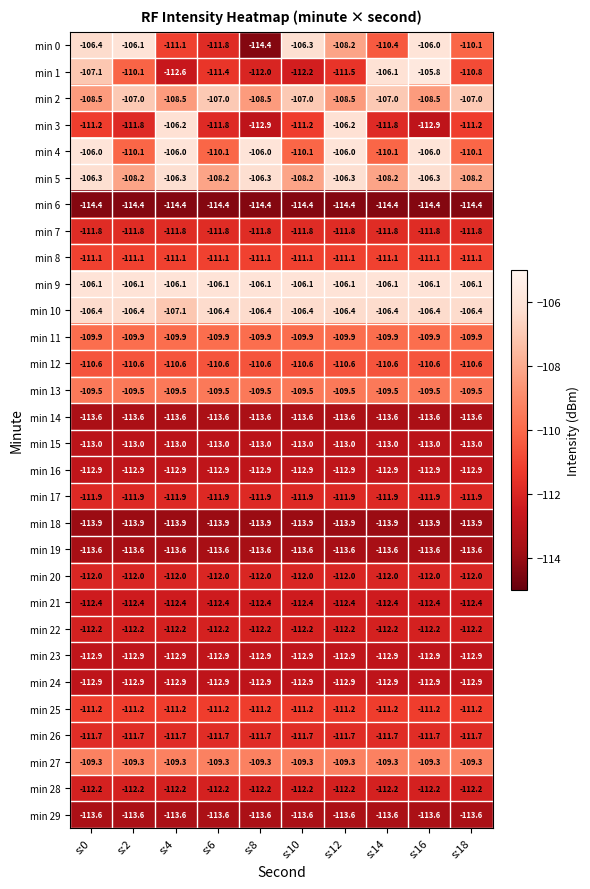

Between s:0 and s:4, which series saw the biggest shift?

min 1